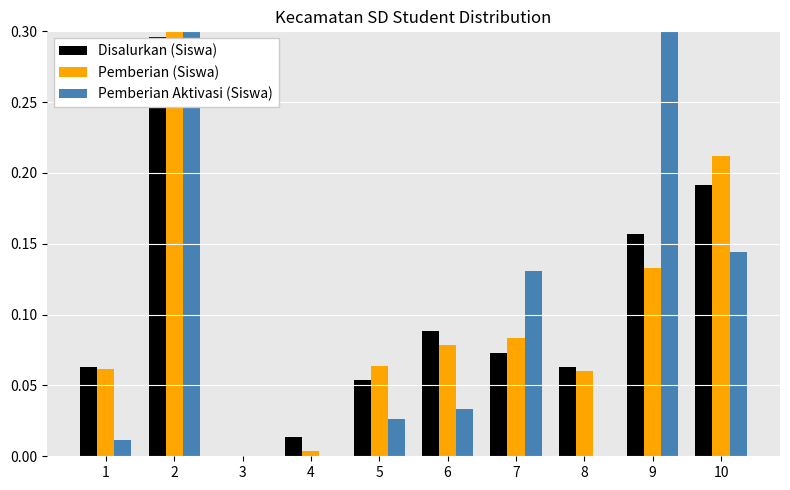

Is it true that Pemberian Aktivasi (Siswa) equals 0.0 at 3?

True